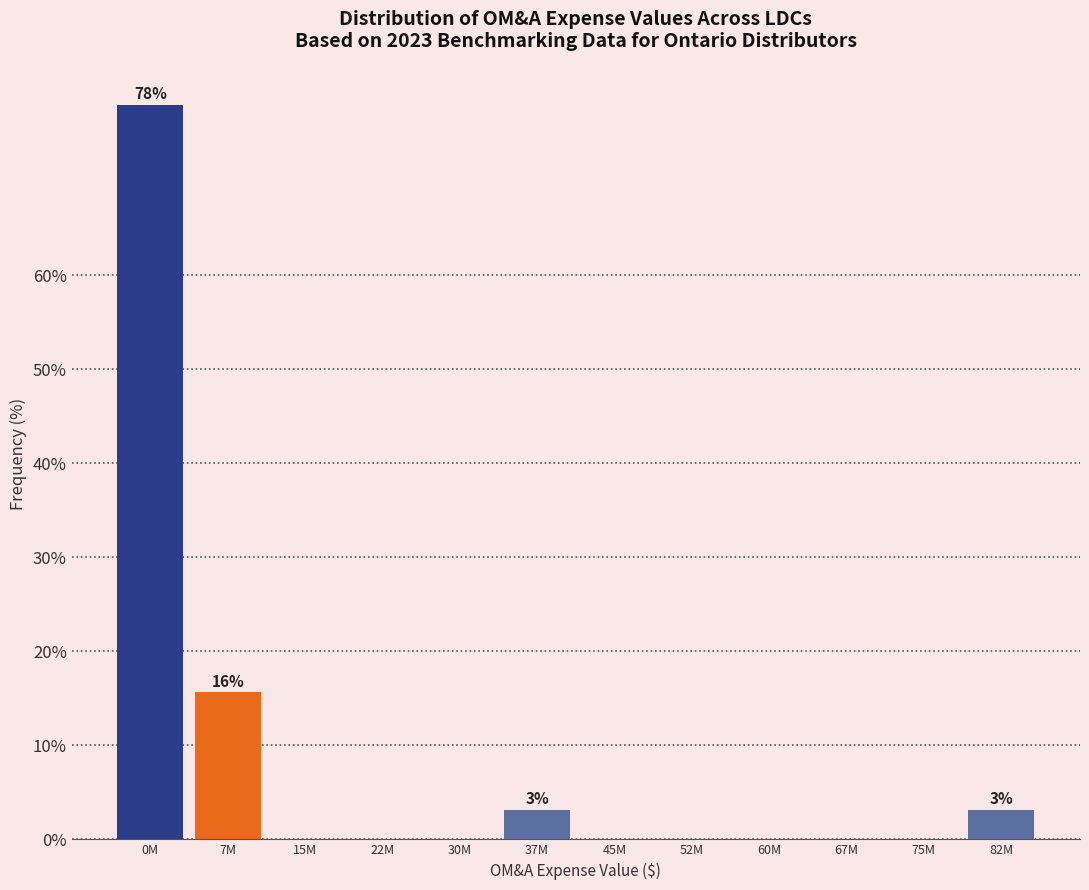

Reading left to right, list all the values displayed in this chart.

0M=78.1	7M=15.6	15M=0.0	22M=0.0	30M=0.0	37M=3.1	45M=0.0	52M=0.0	60M=0.0	67M=0.0	75M=0.0	82M=3.1